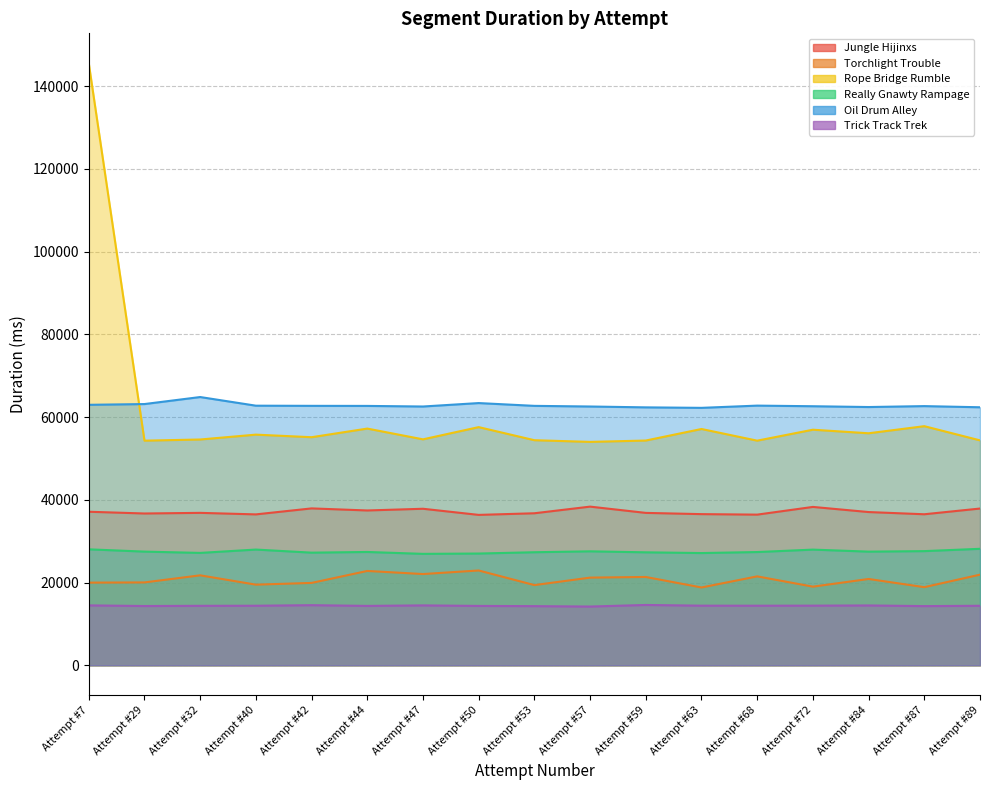

True or false: Rope Bridge Rumble and Trick Track Trek intersect in this chart.

False